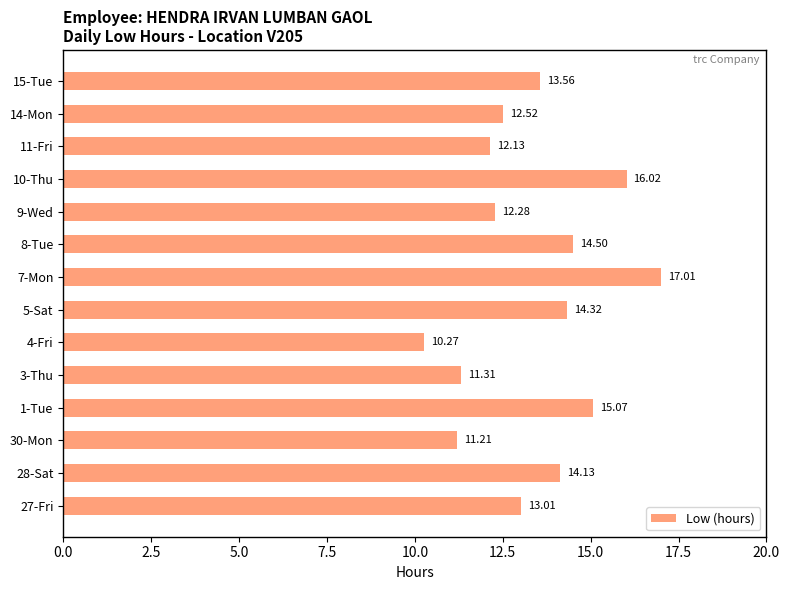

How many distinct data groups are displayed?

1